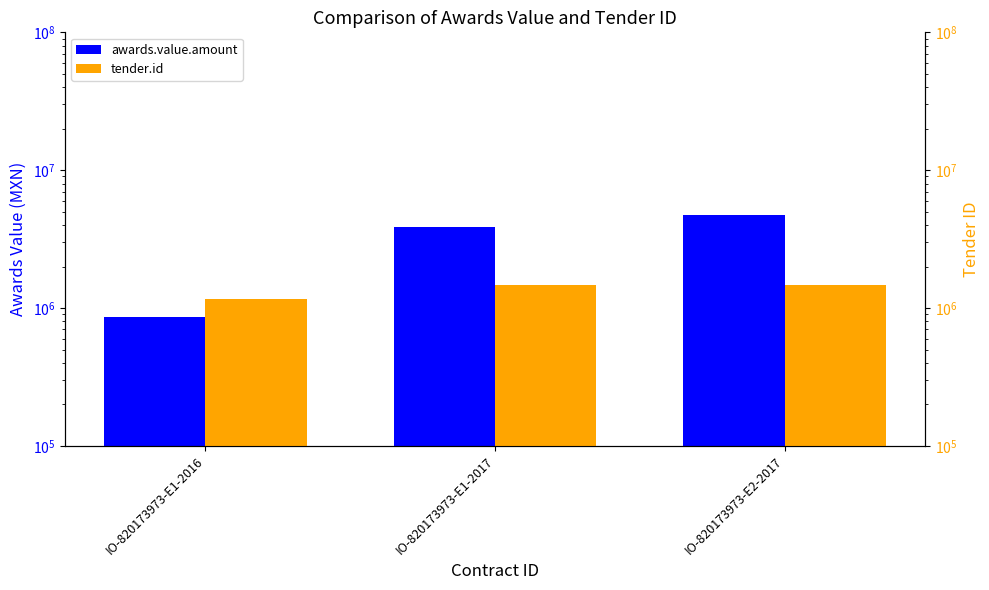

The value of tender.id at IO-820173973-E1-2016 is 1156703.0. True or false?

True